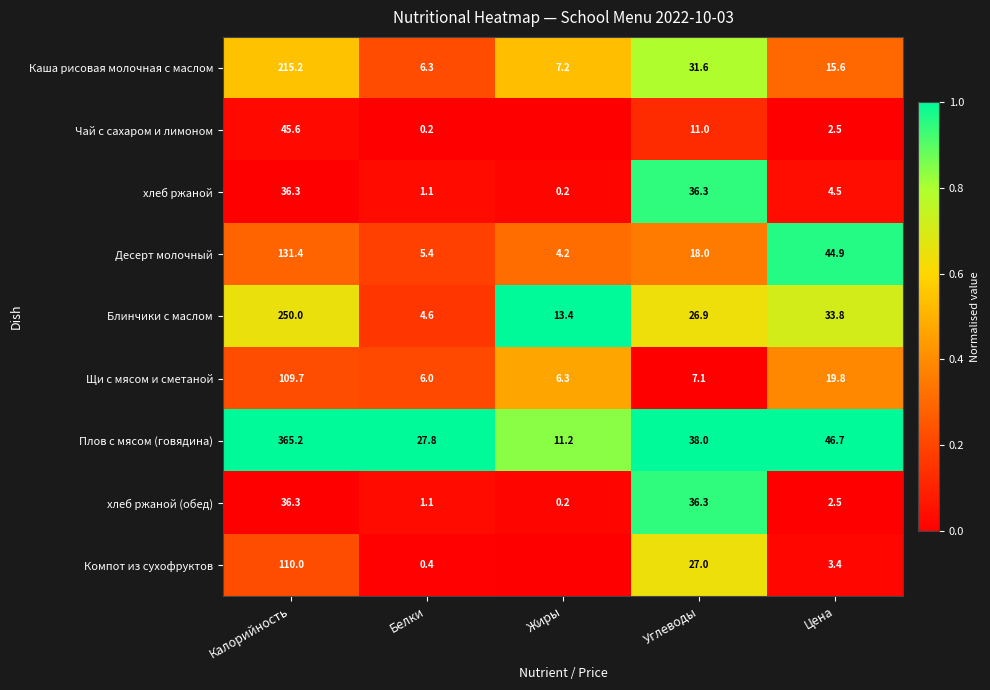

At which label does Каша рисовая молочная с маслом reach its minimum?

Белки